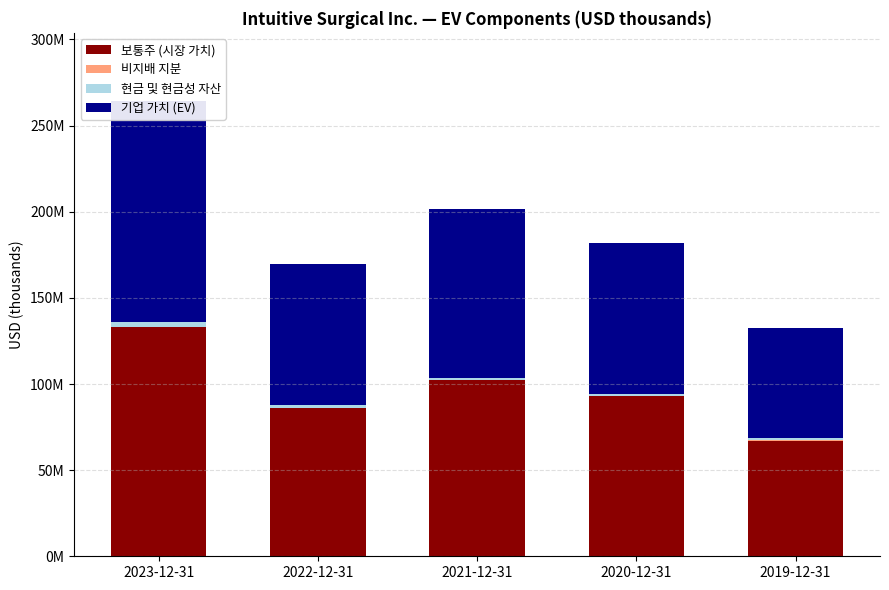

Which series has the widest spread of values?

보통주 (시장 가치)